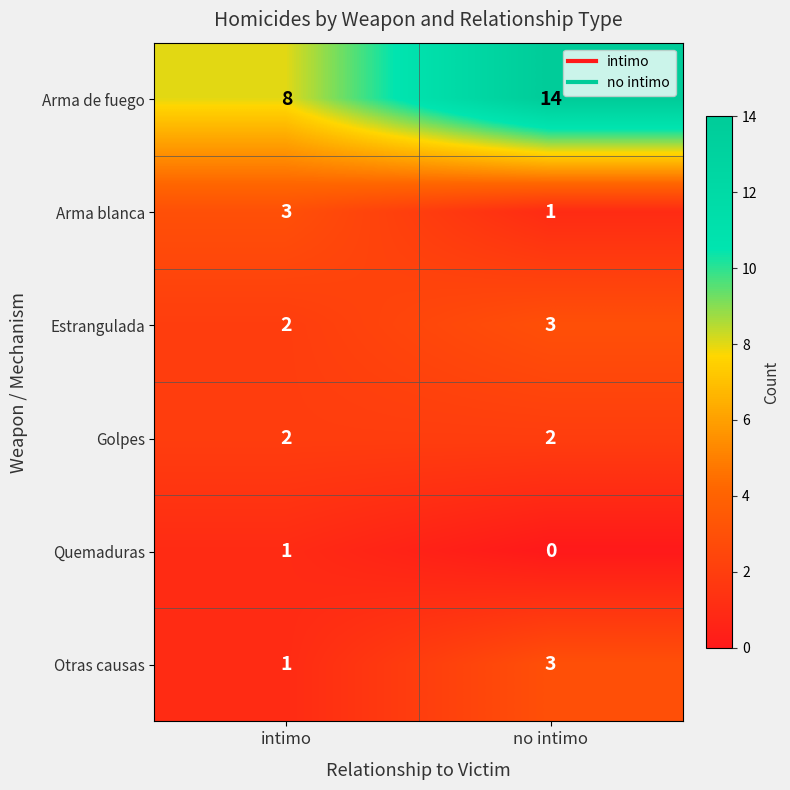

Which series has the widest spread of values?

Arma de fuego